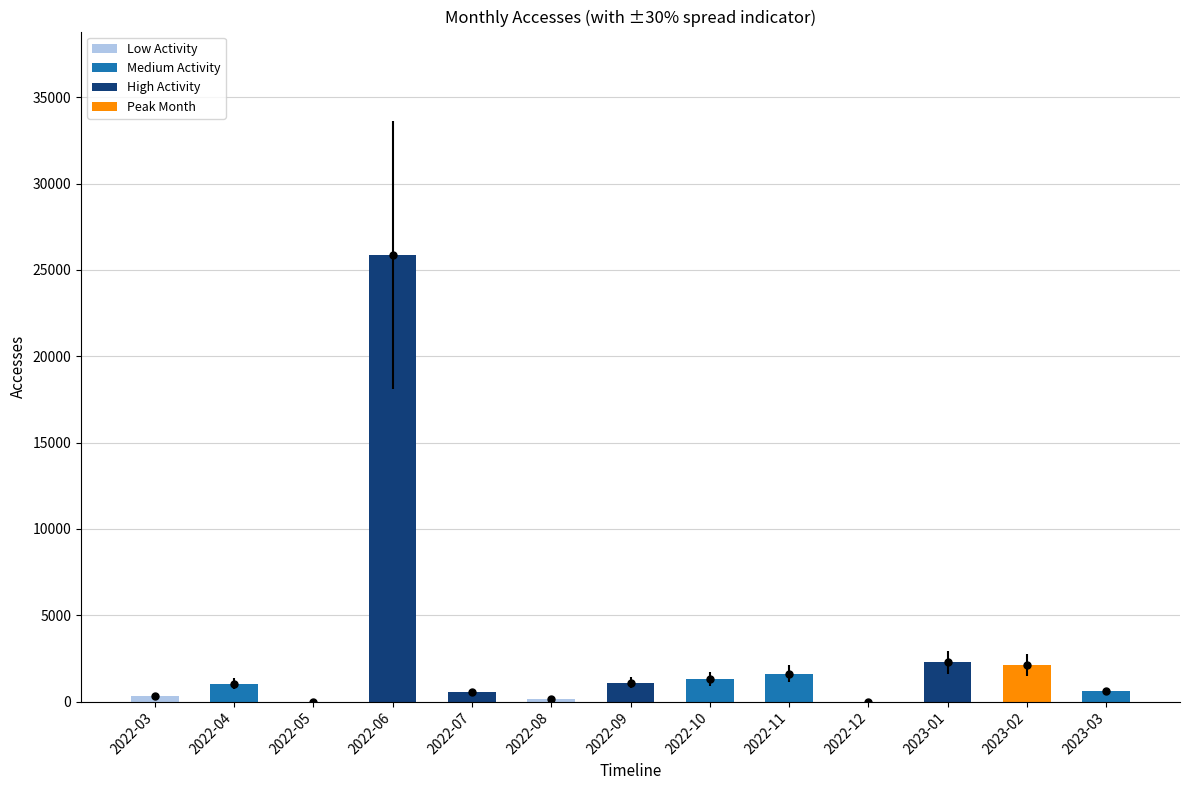

How many categories are shown in the chart?

13